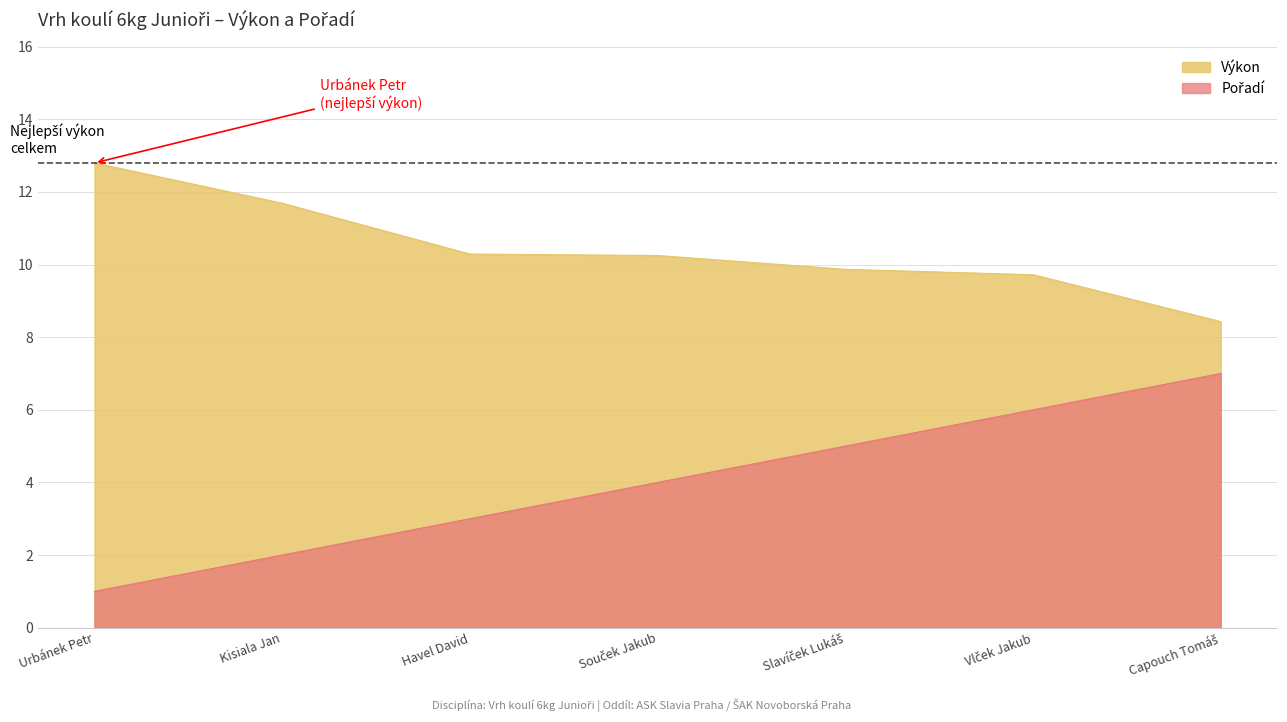

Rank the series by their average value, from lowest to highest.

Pořadí, Výkon